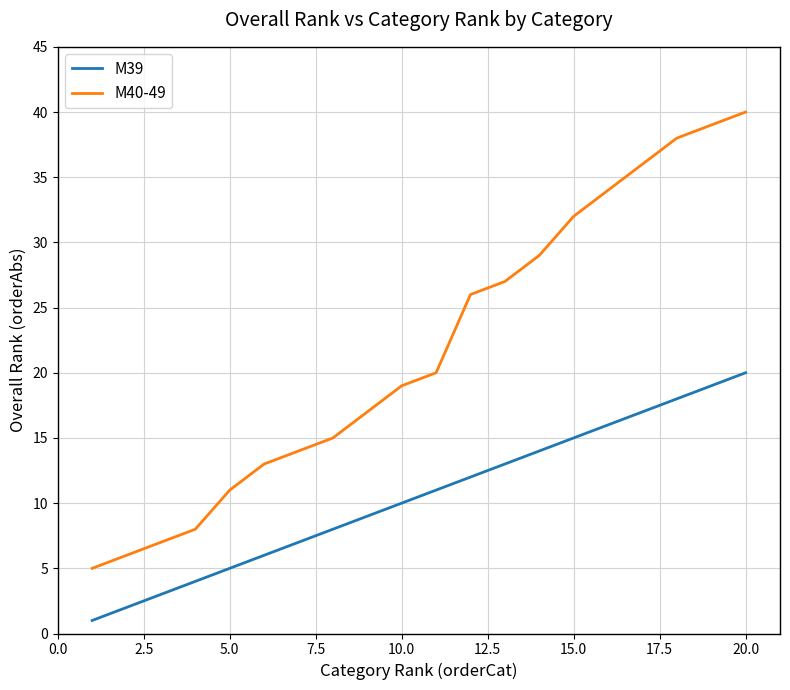

True or false: M40-49 and M39 intersect in this chart.

False